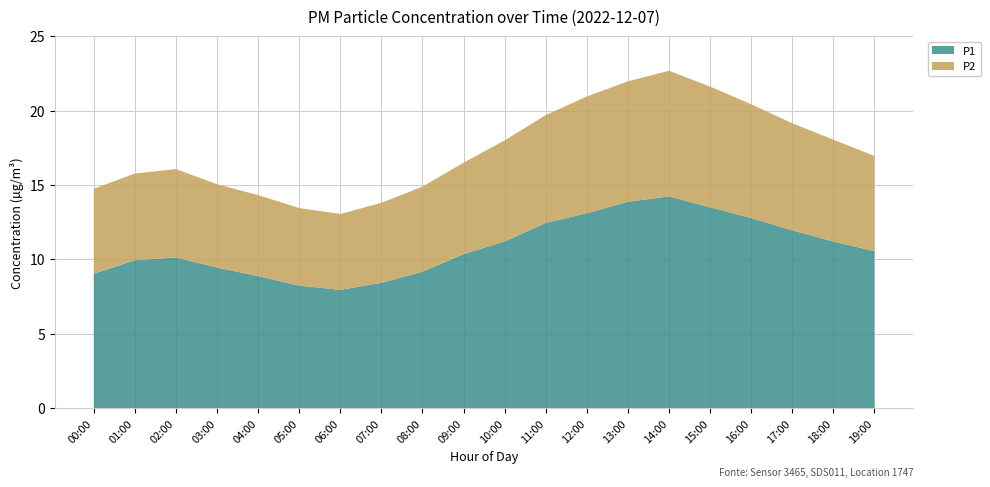

Reading left to right, what are all the values shown in this chart?

P1: 9.0	9.9	10.1	9.4	8.9	8.2	8.0	8.4	9.2	10.3	11.2	12.4	13.1	13.9	14.2	13.5	12.8	11.9	11.2	10.6
P2: 5.7	5.8	6.0	5.6	5.5	5.2	5.1	5.4	5.7	6.2	6.8	7.2	7.8	8.1	8.4	8.1	7.7	7.2	6.8	6.4